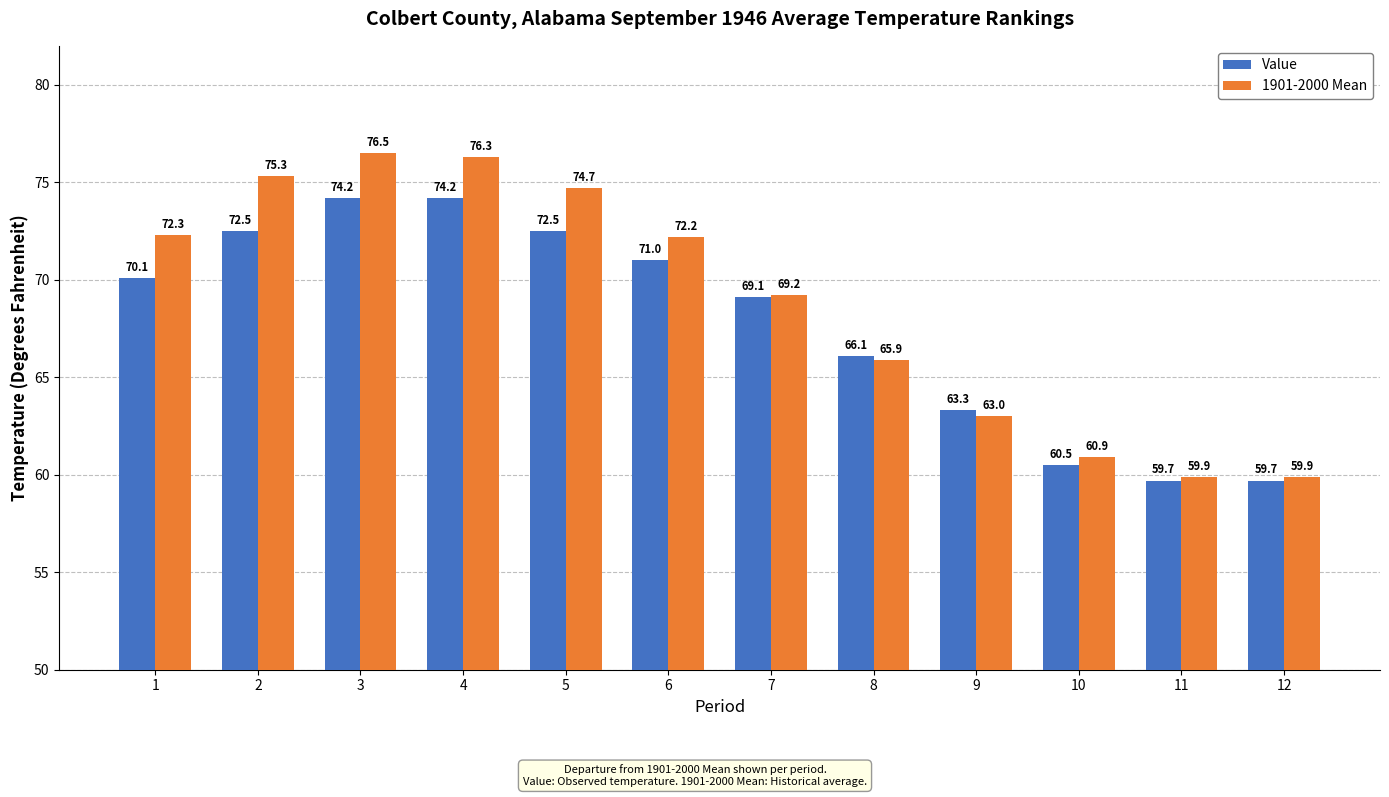

What is the difference between the second highest and minimum values in the 1901-2000 Mean series?

16.4